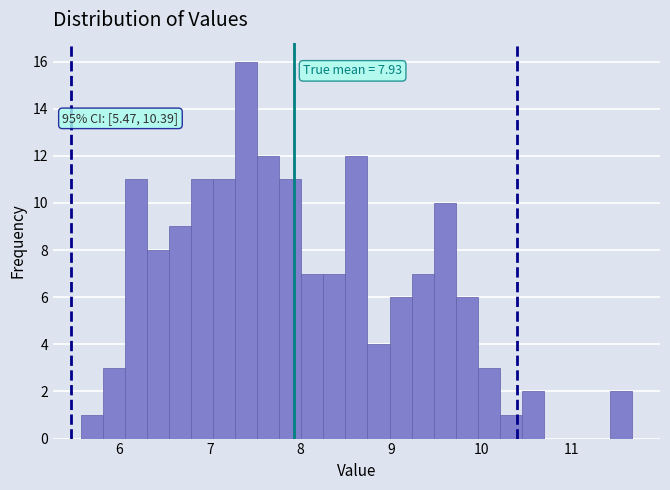

Around what value on the x-axis is the tallest bar? Give the approximate position of its centre, as read against the axis.

7.4